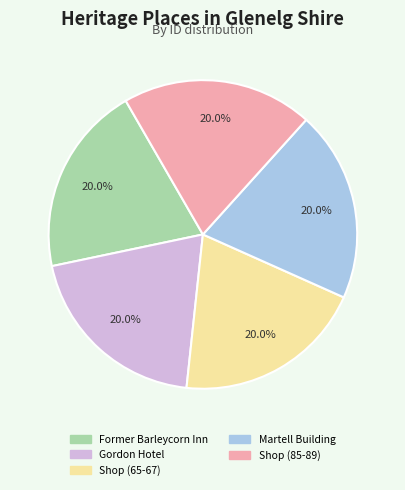

Count the number of slices in the pie.

5